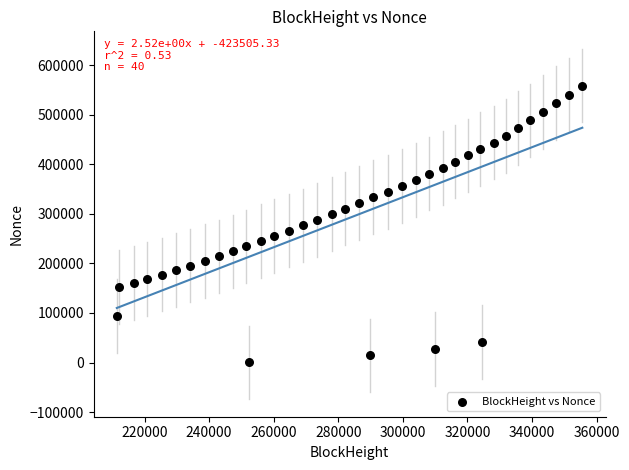

What is the range of Y values (max minus min)?

558761